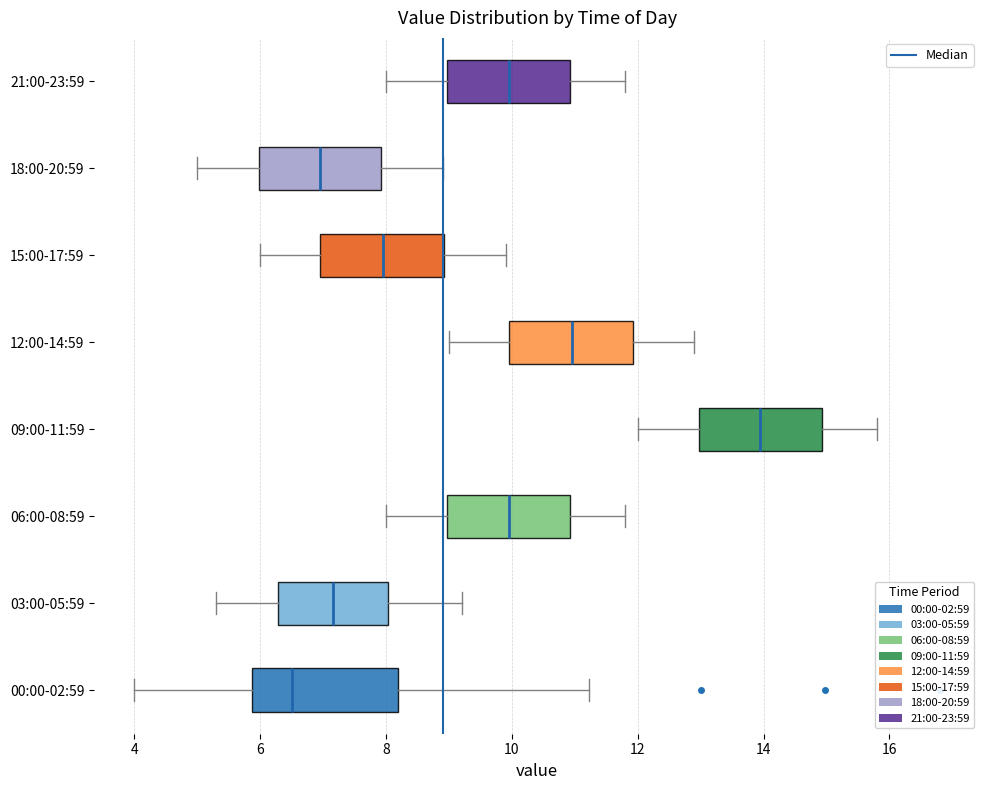

Which box has the furthest to the right median line?

09:00-11:59